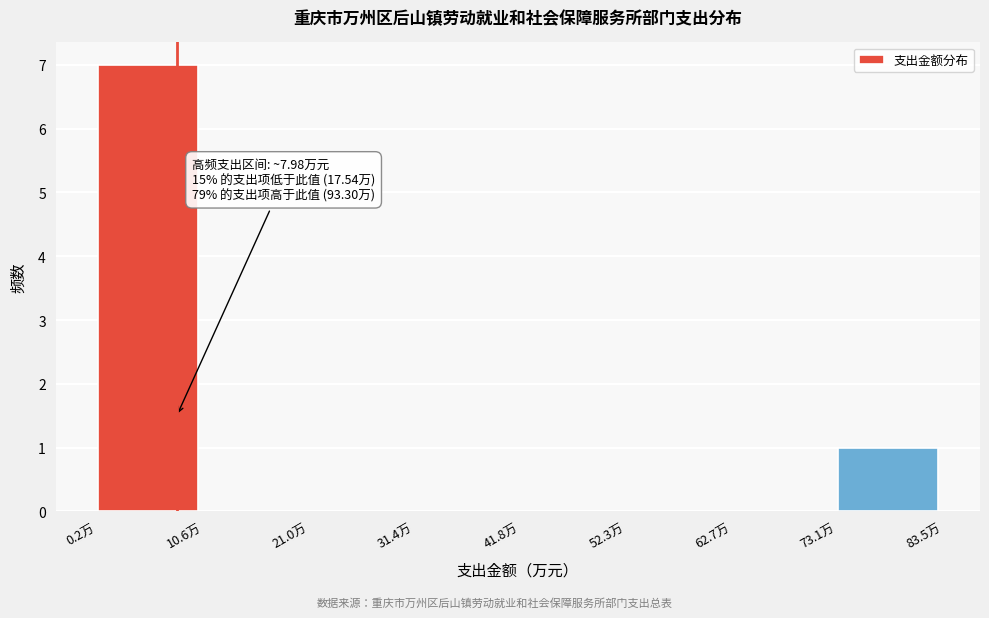

Which range on the x-axis has the tallest bar?

0 to 10